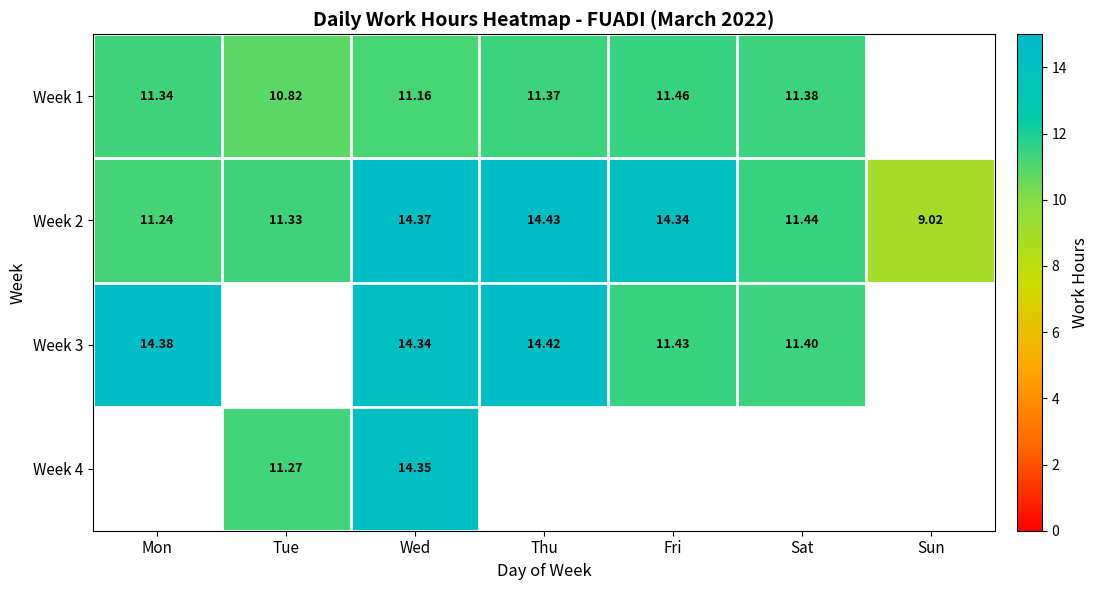

The value of Week 3 at Sat is 11.4. True or false?

True